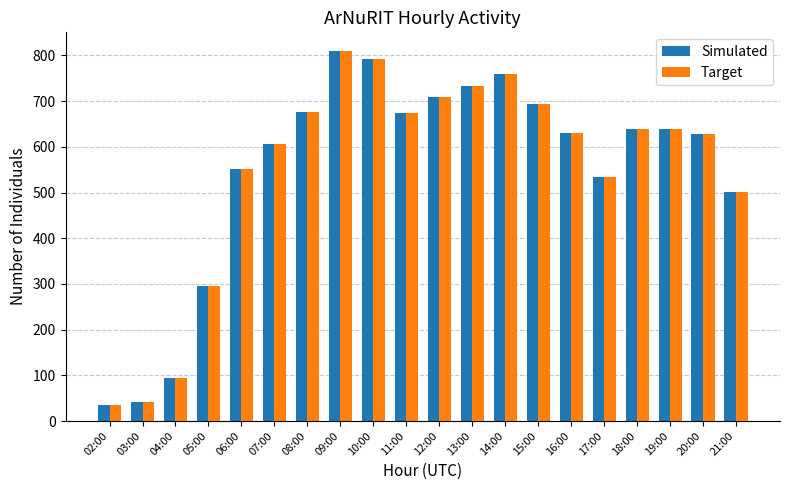

What is the difference between the second highest and second lowest values in the Target series?

752